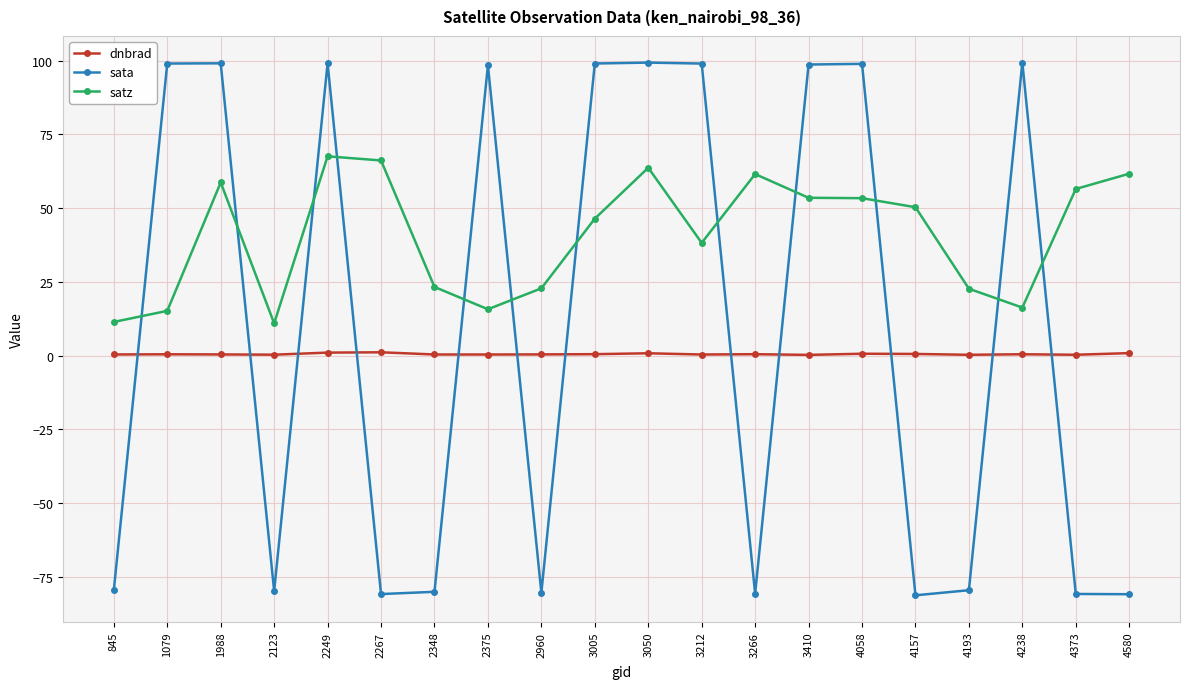

True or false: dnbrad has more than 2 interior local peaks.

True